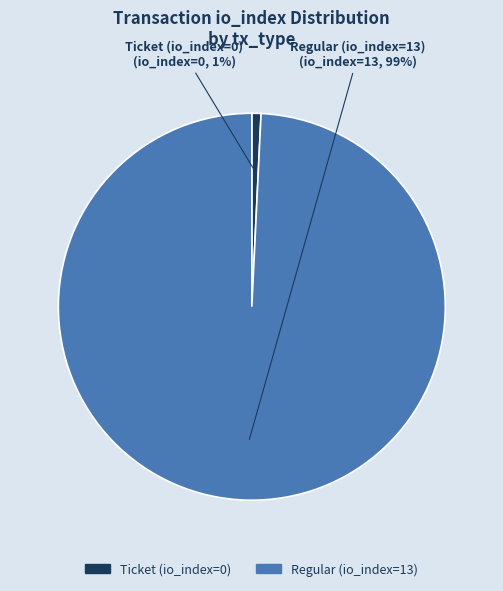

Which category accounts for the majority?

Regular (io_index=13)